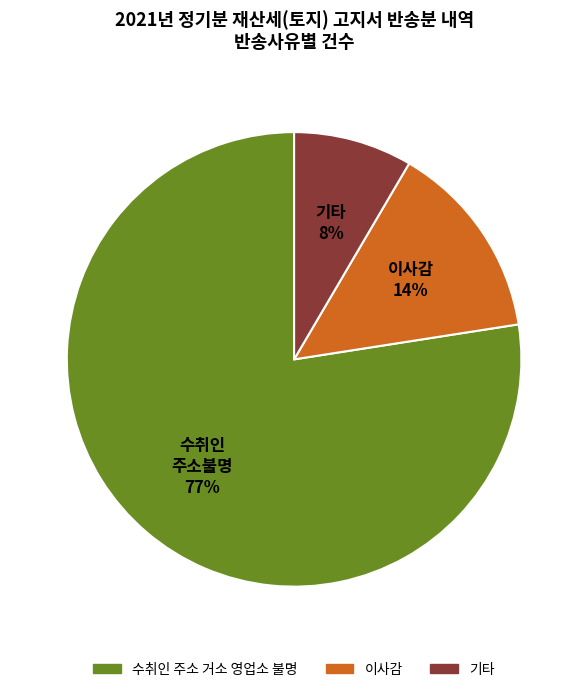

To the nearest percent, what portion does 이사감 represent?

14%